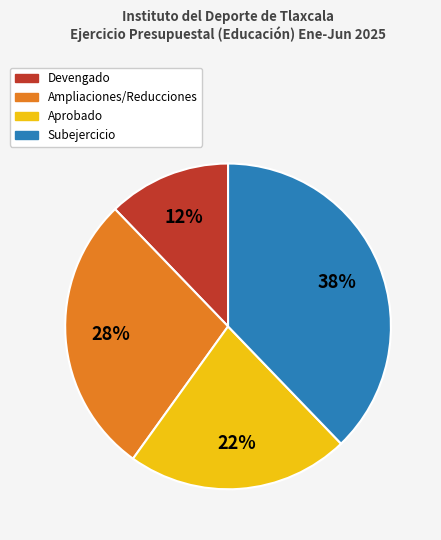

Is there a majority slice in this chart?

No